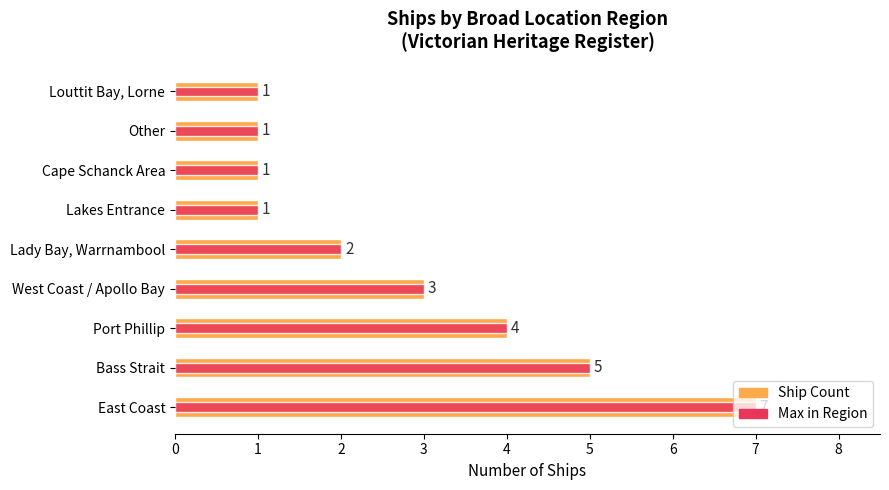

What is the value of the Ship Count bar at the 2nd from the left?

5